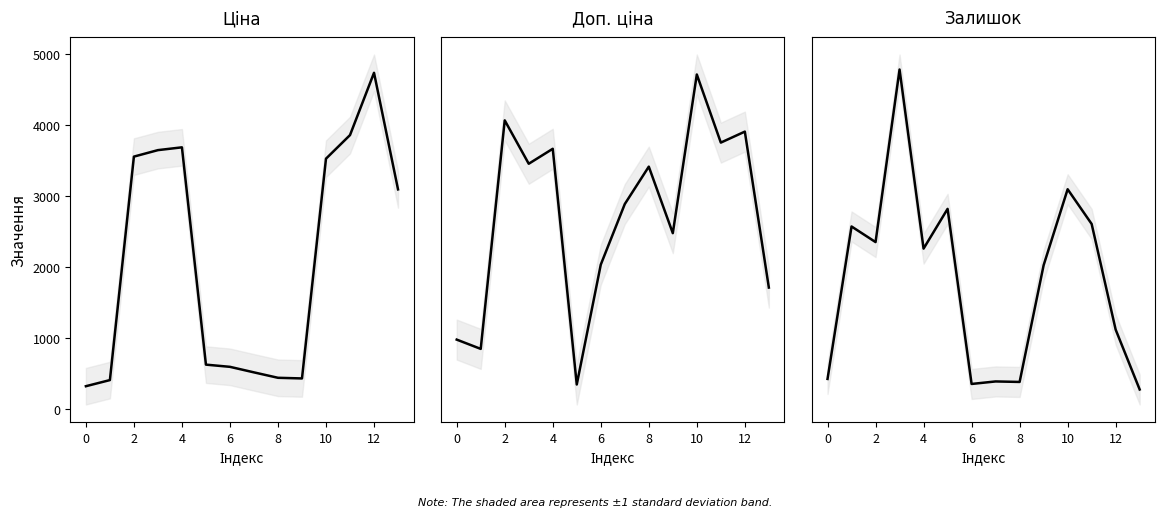

Rank the series at 11 from lowest to highest value.

Залишок, Ціна, Доп. ціна